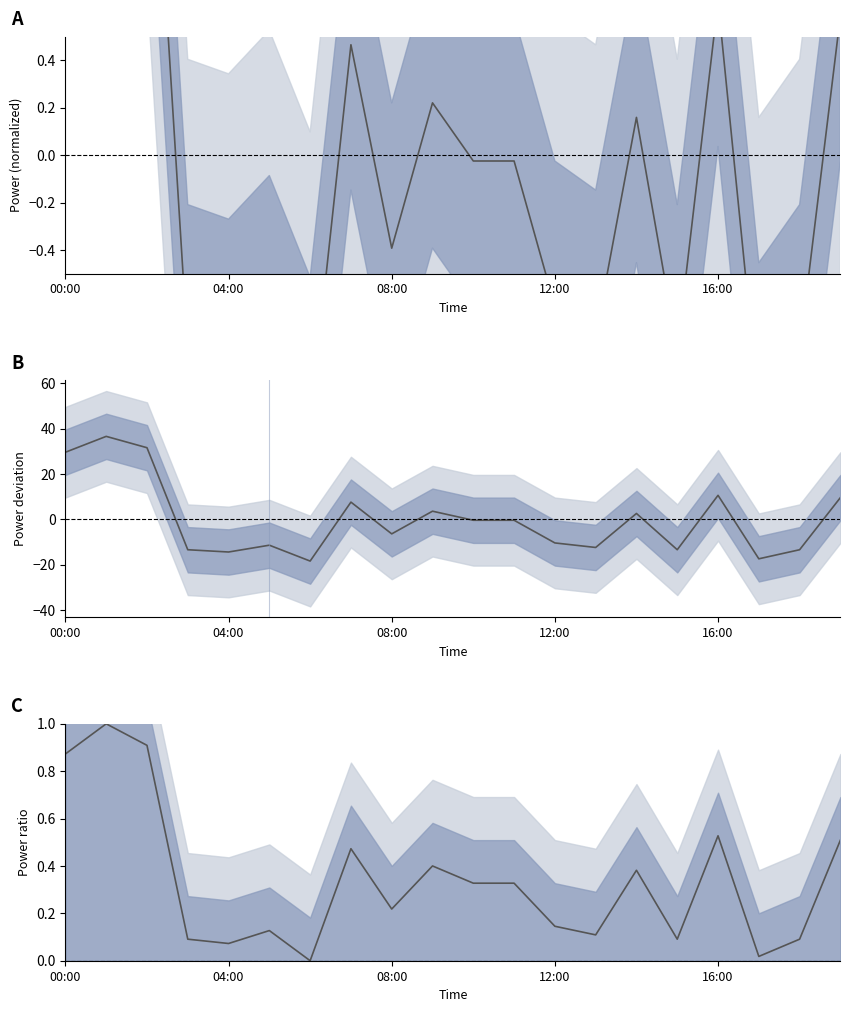

What is the average value?

0.3